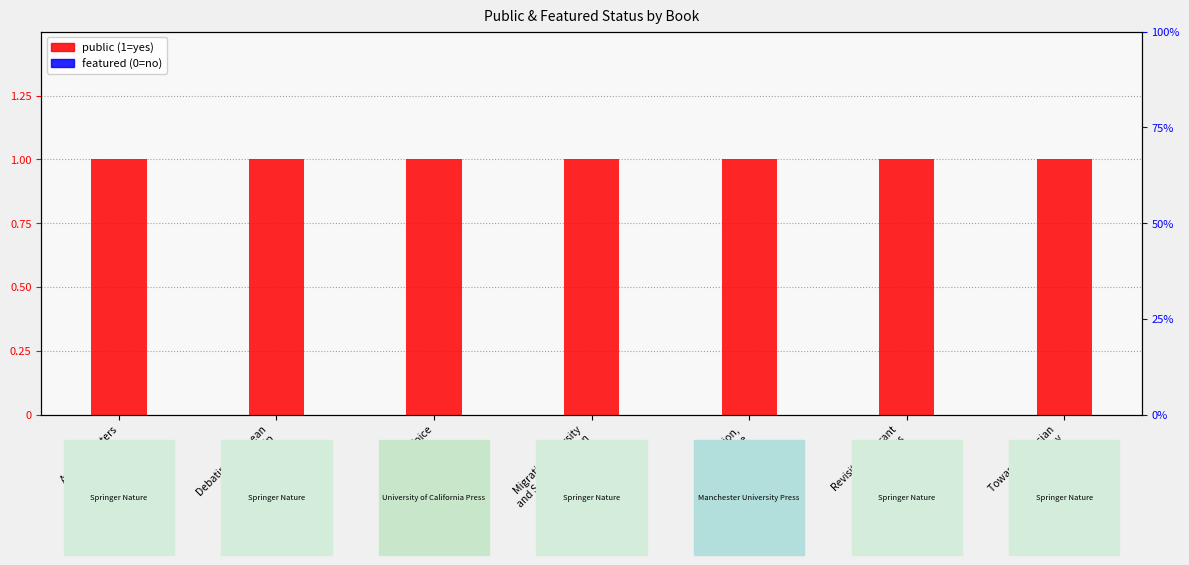

What are all the series names shown in the legend?

public, featured